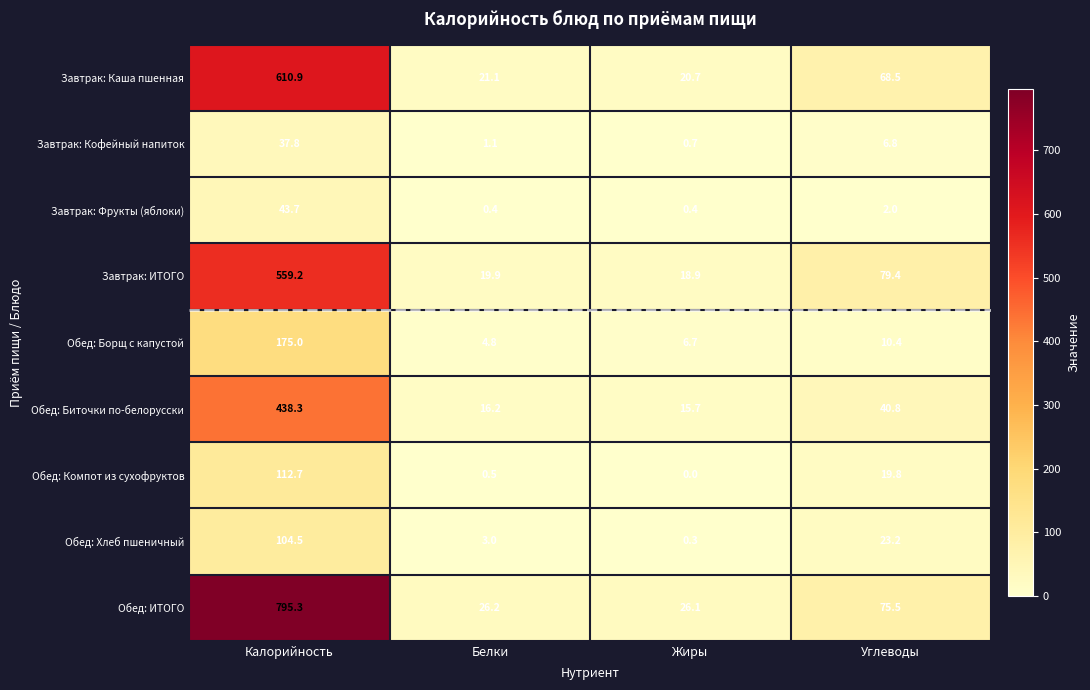

Which category has the highest value across all series?

Калорийность